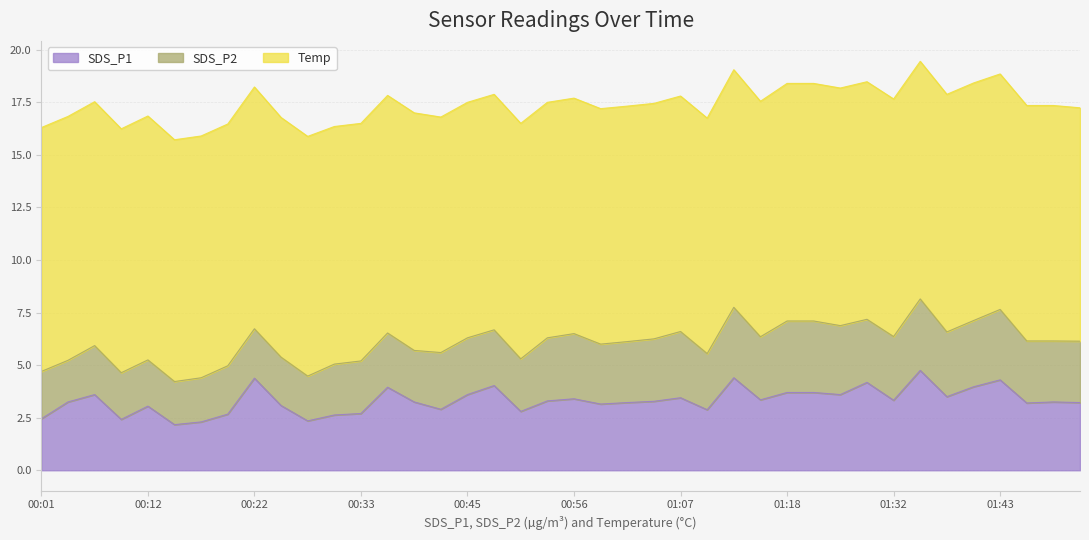

At how many categories does at least one series exceed 9?

40